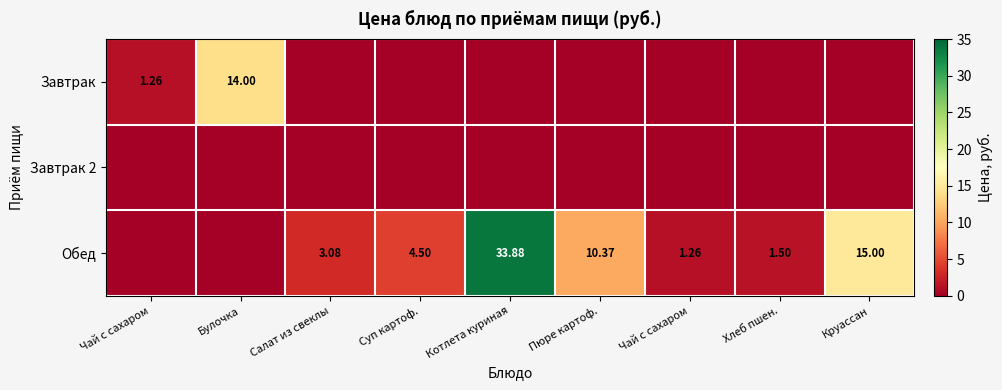

What is the spread (max minus min) of values at Чай с сахаром?

1.3